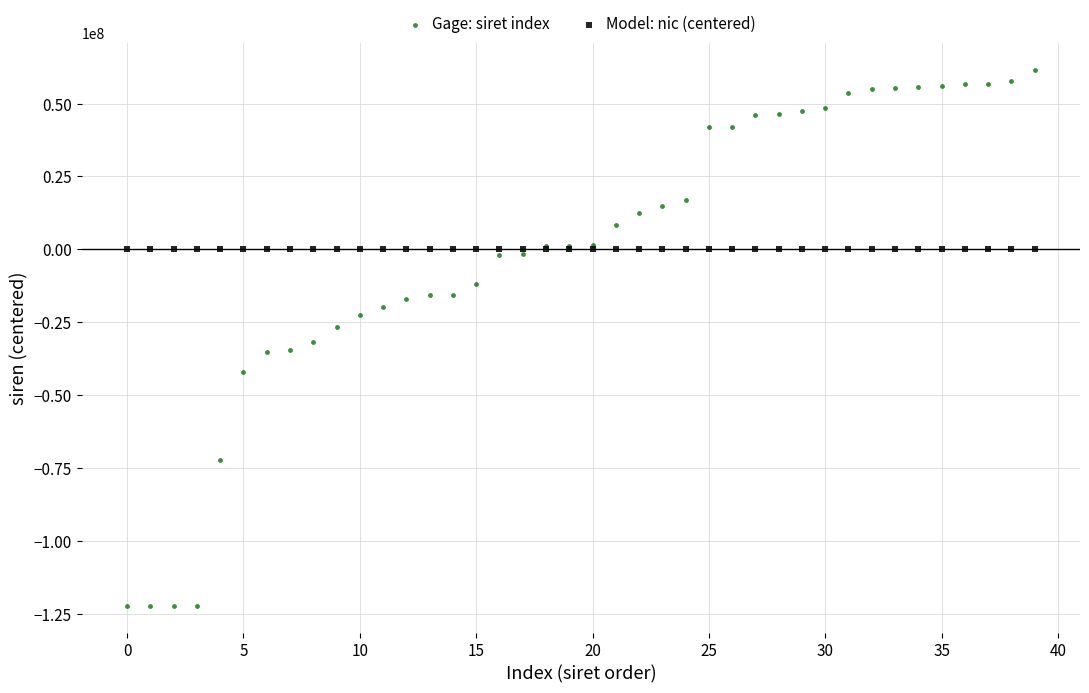

Which series has the largest Y range (max minus min)?

Gage: siret index